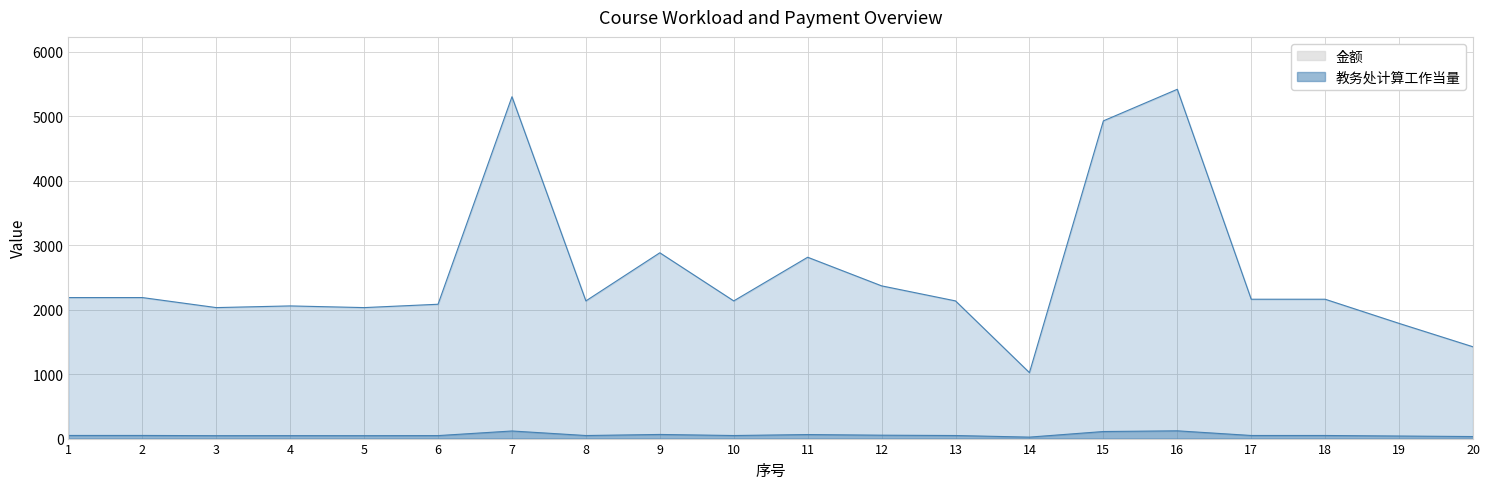

How many categories are shown in the chart?

20